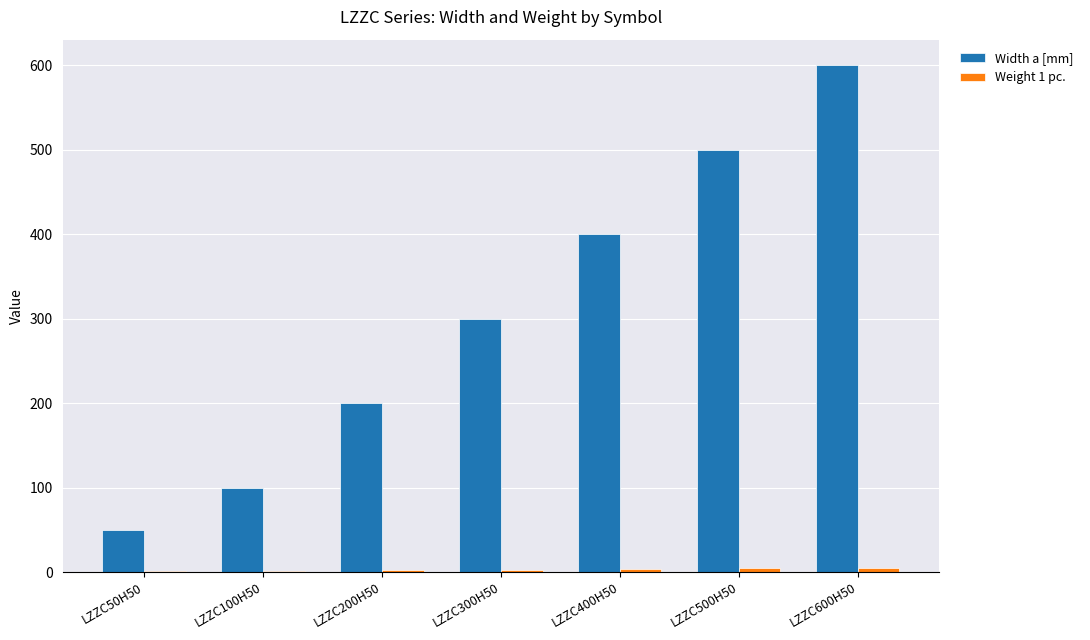

Is it true that Width a [mm] equals 200.0 at LZZC200H50?

True